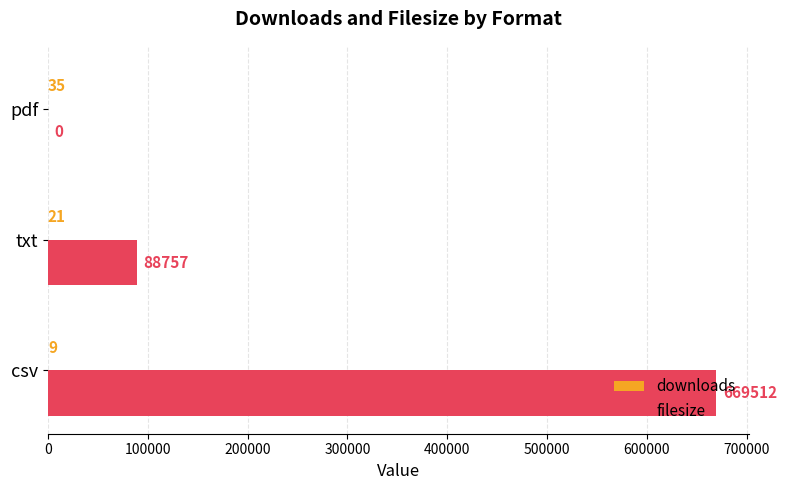

Where is filesize nearest to the value 334756?

txt